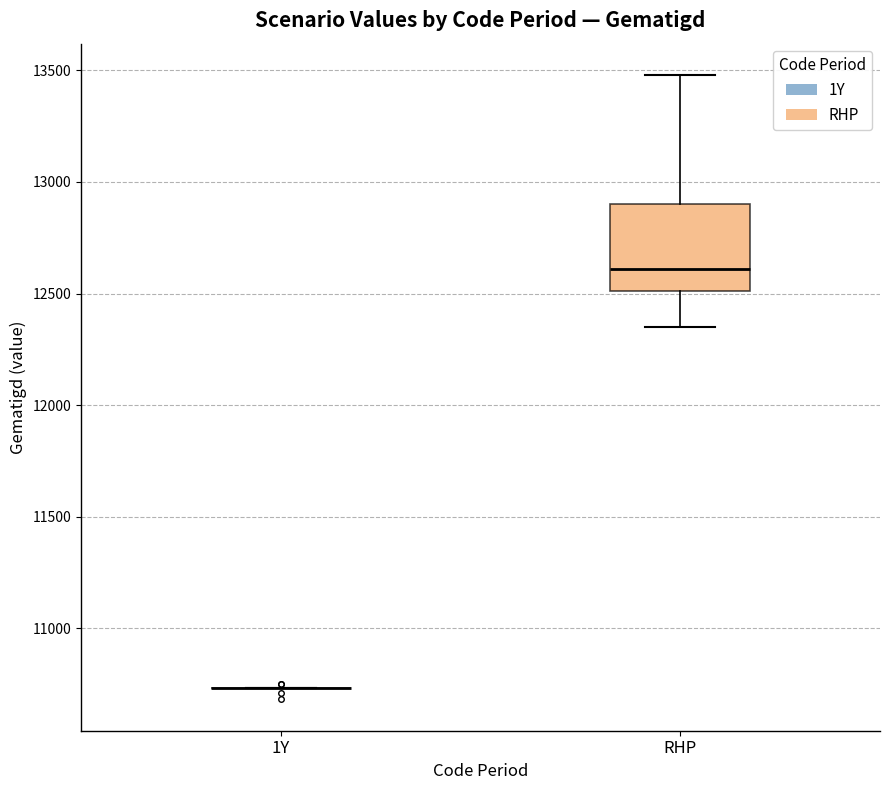

Which box is the tallest, from its lower edge to its upper edge?

RHP